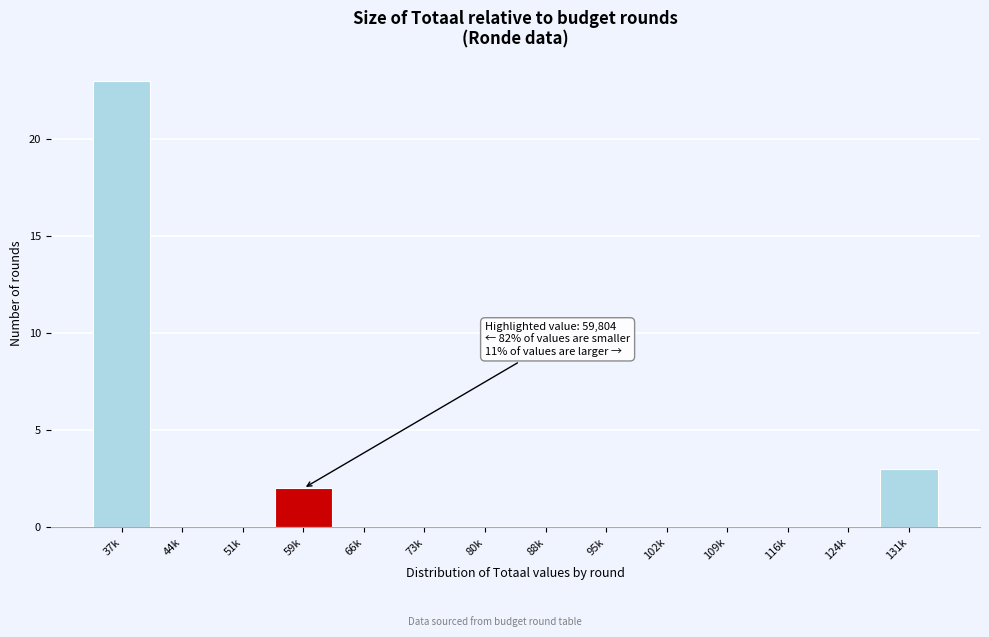

Reading left to right, transcribe all the data shown in this chart.

37k=23	44k=0	51k=0	59k=2	66k=0	73k=0	80k=0	88k=0	95k=0	102k=0	109k=0	116k=0	124k=0	131k=3